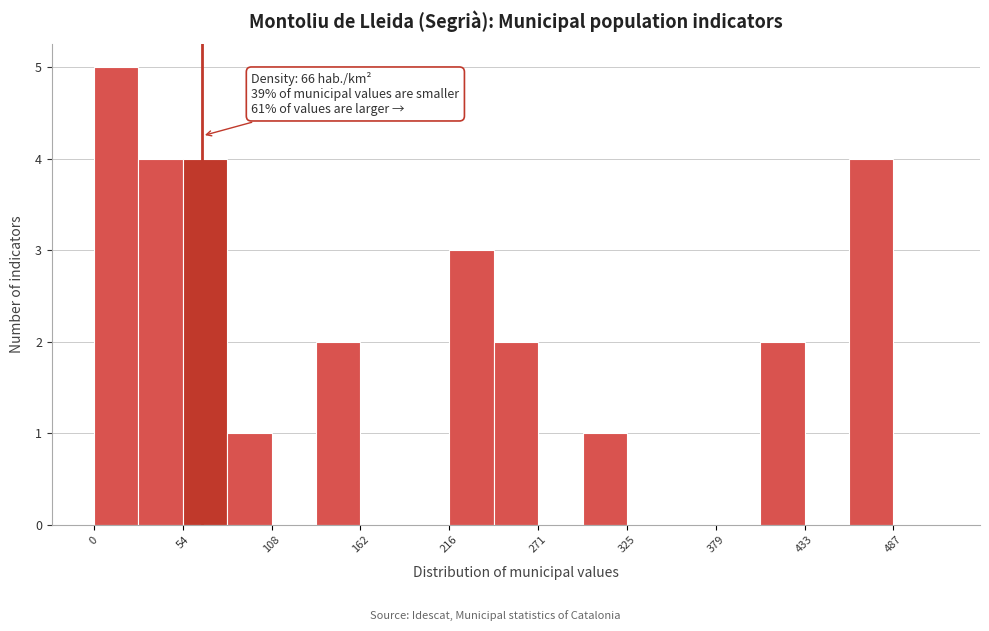

Around what value on the x-axis is the tallest bar? Give the approximate position of its centre, as read against the axis.

10